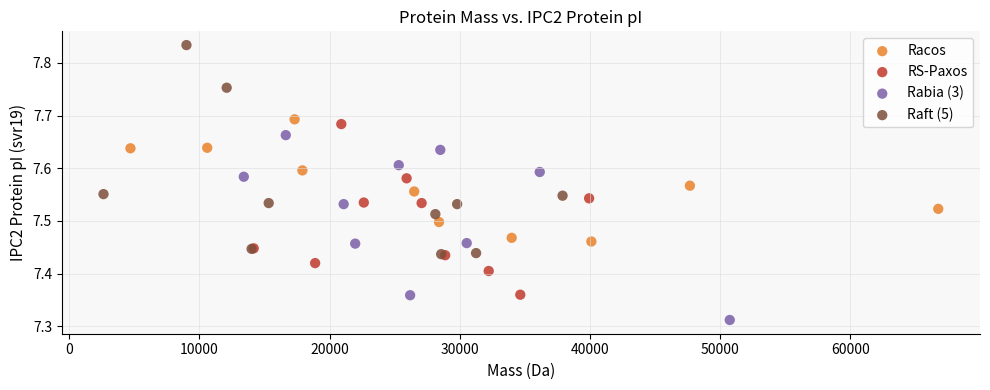

Which series contains the lowest Y value?

Rabia (3)